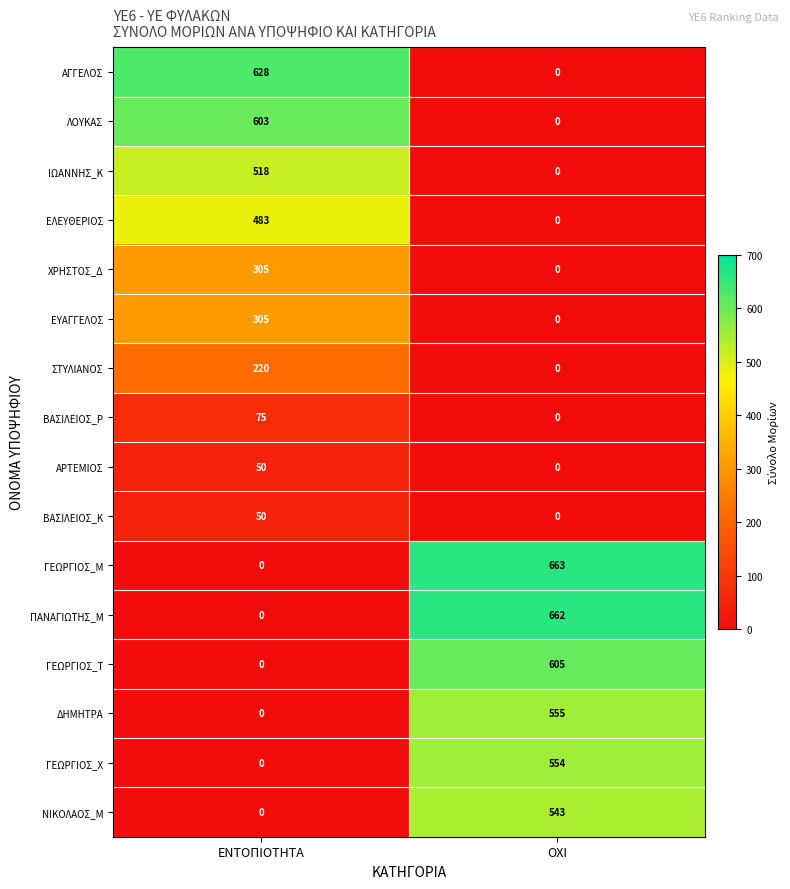

What is the total value across all series at ΕΝΤΟΠΙΟΤΗΤΑ?

3237